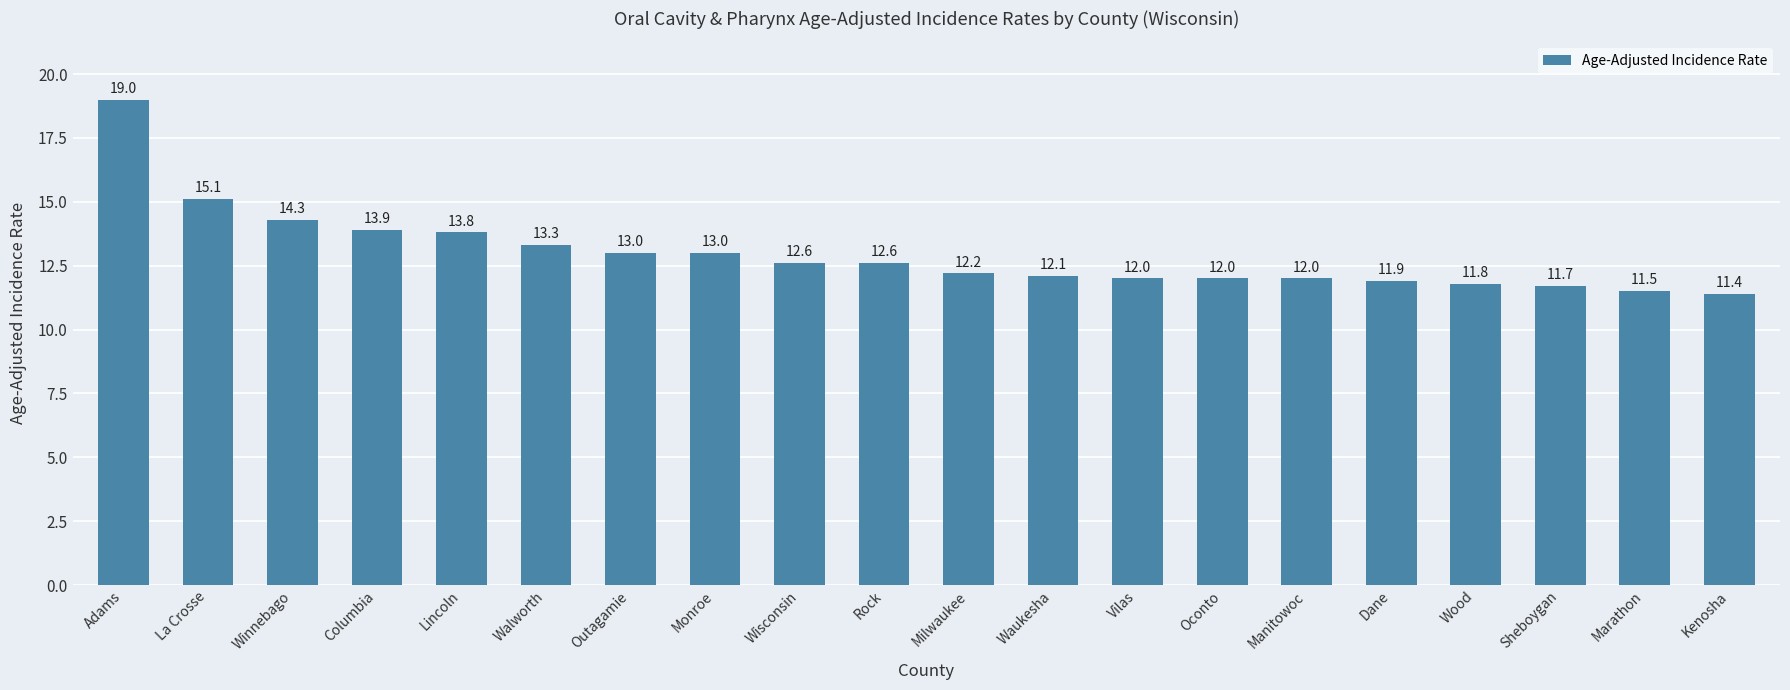

What is the label of the 19th bar from the left?

Marathon